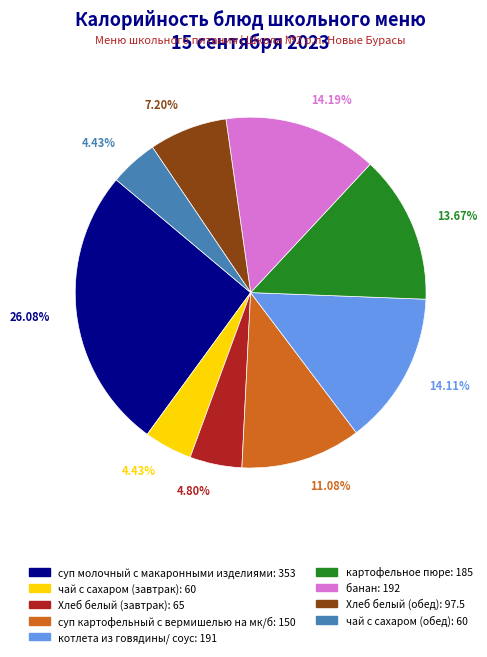

Is the sum of чай с сахаром (обед) and банан greater than half?

No